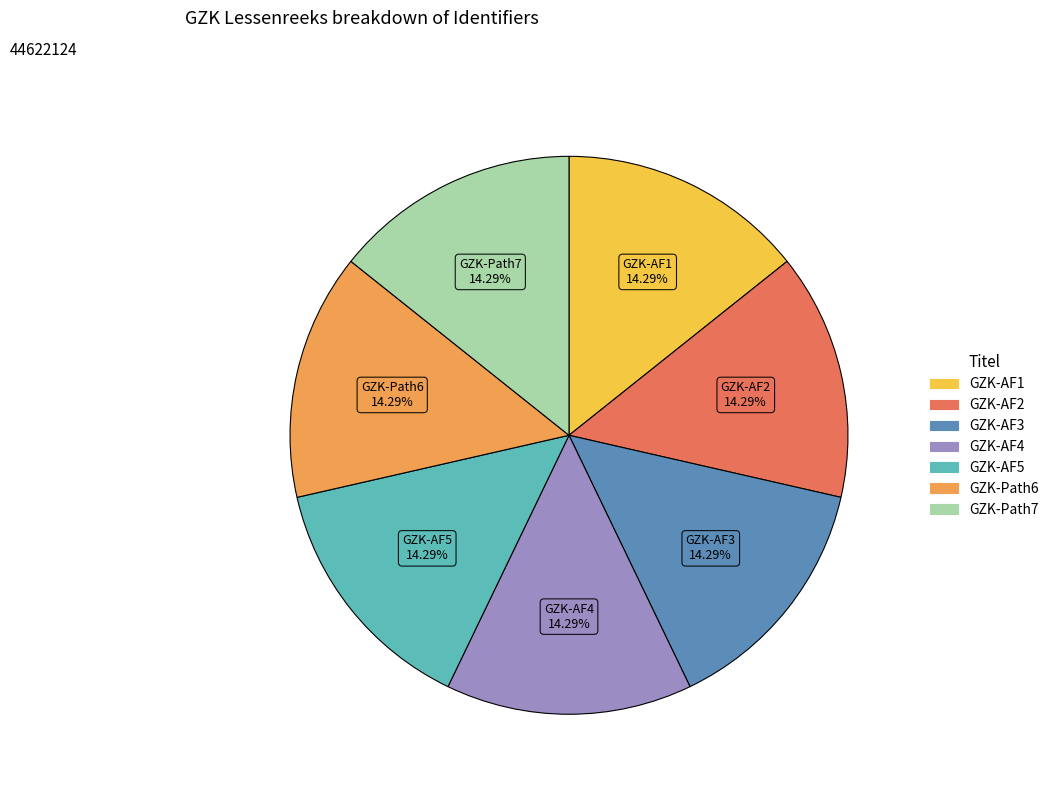

How many segments does this pie chart have?

7